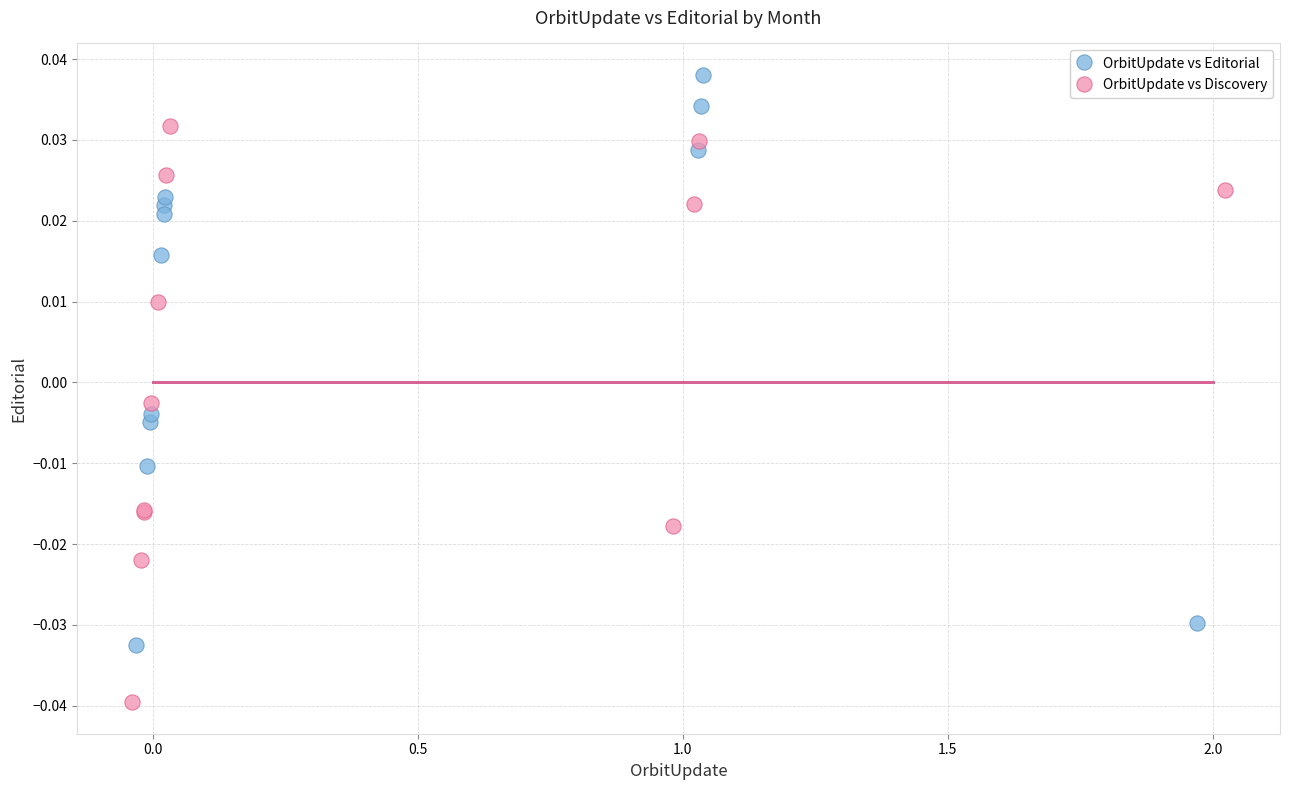

Which series reaches the minimum Y coordinate?

OrbitUpdate vs Discovery